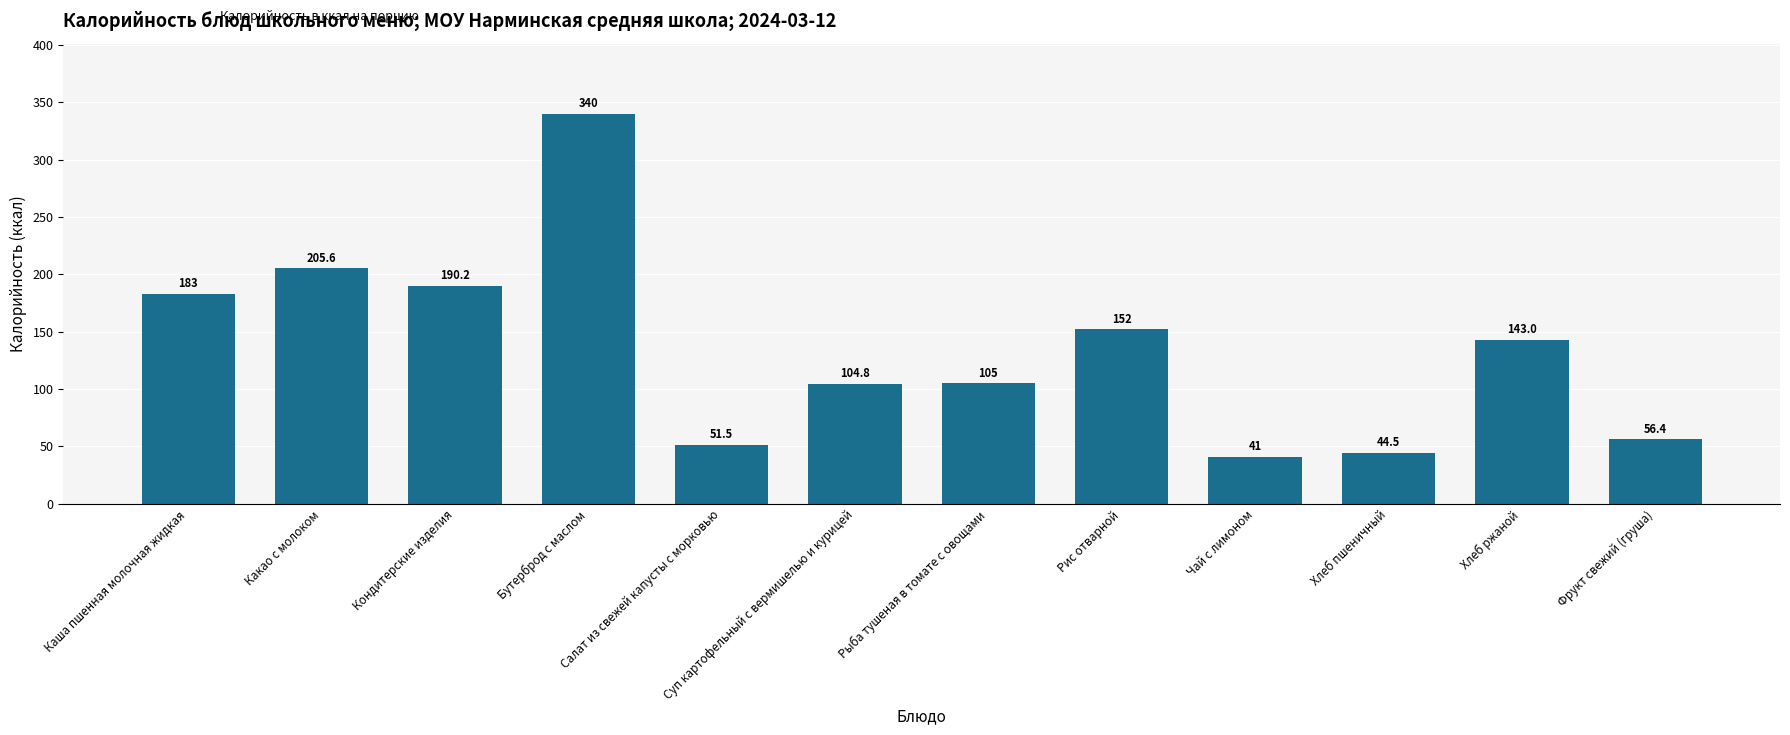

At which category does the chart reach its minimum across all series?

Чай с лимоном